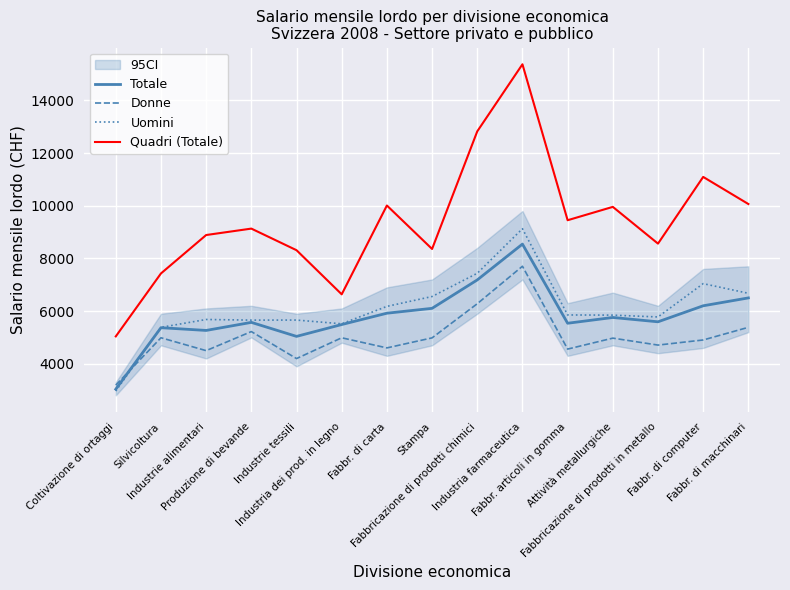

List the series in order of their peak value, highest first.

Quadri (Totale), Uomini, Totale, Donne